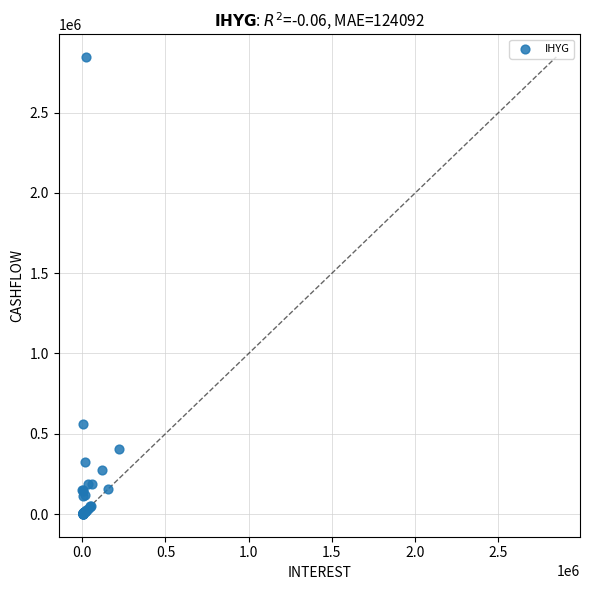

What Y value in the scatter plot is closest to 1424997?

560591.5